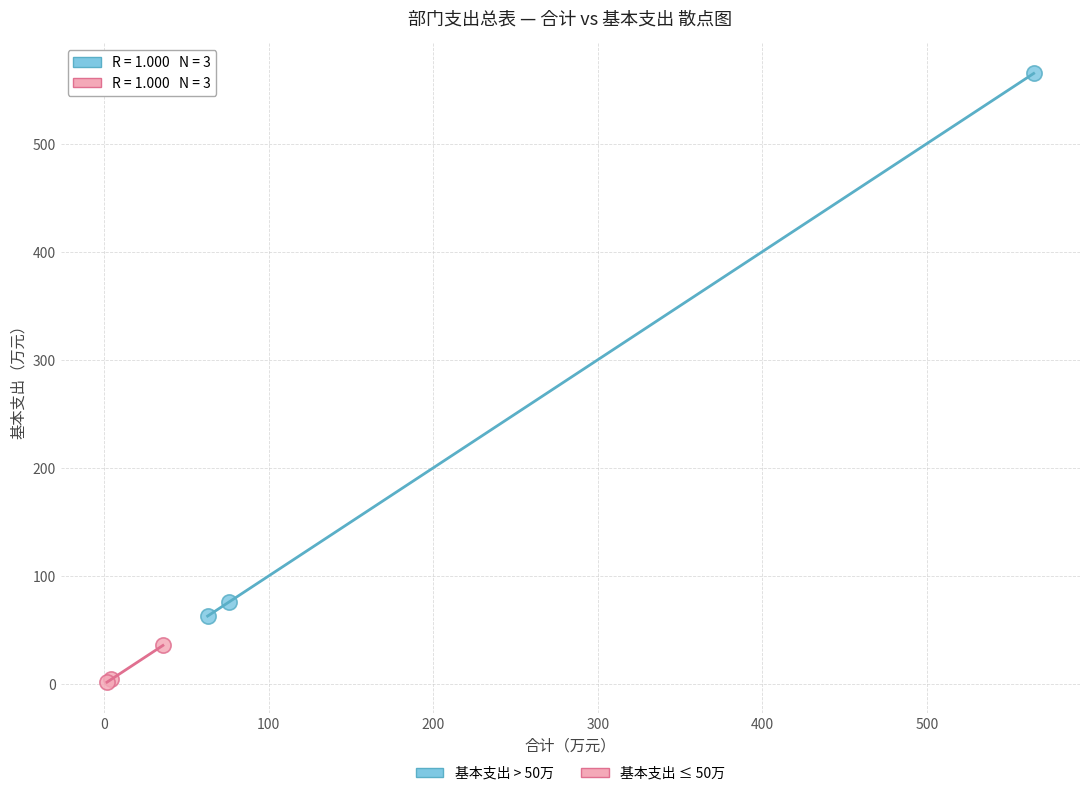

Which series has the largest Y range (max minus min)?

基本支出 > 50万